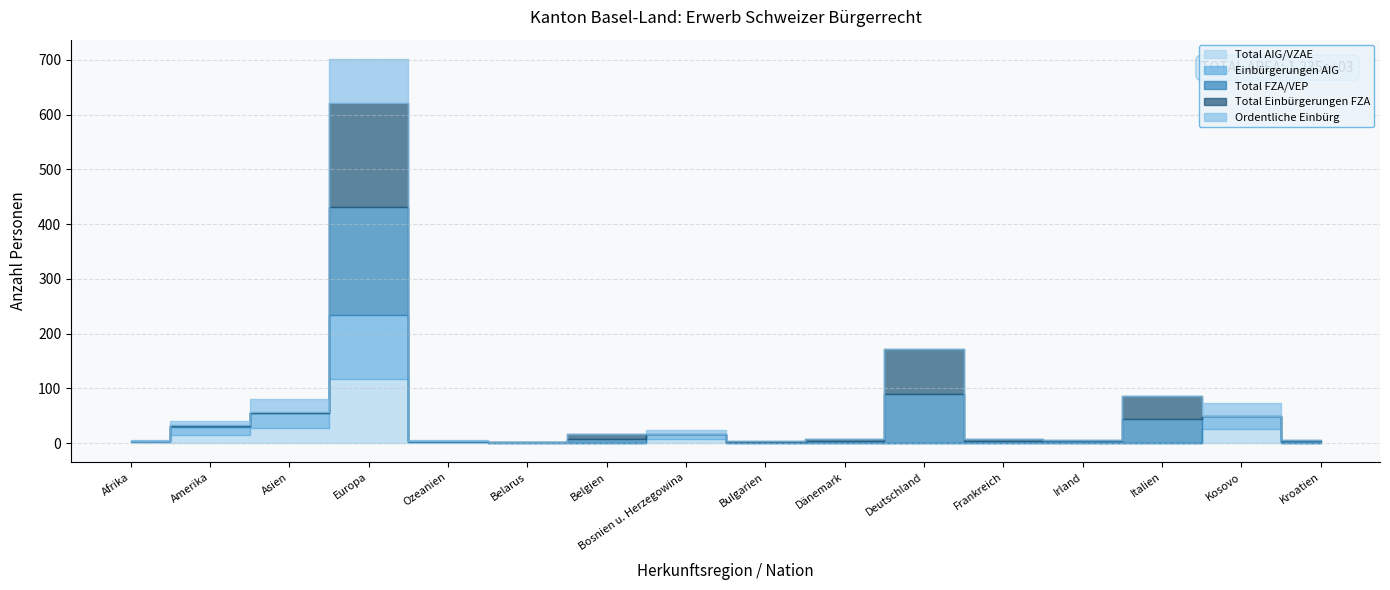

The value of Total FZA/VEP at Irland is 3. True or false?

True